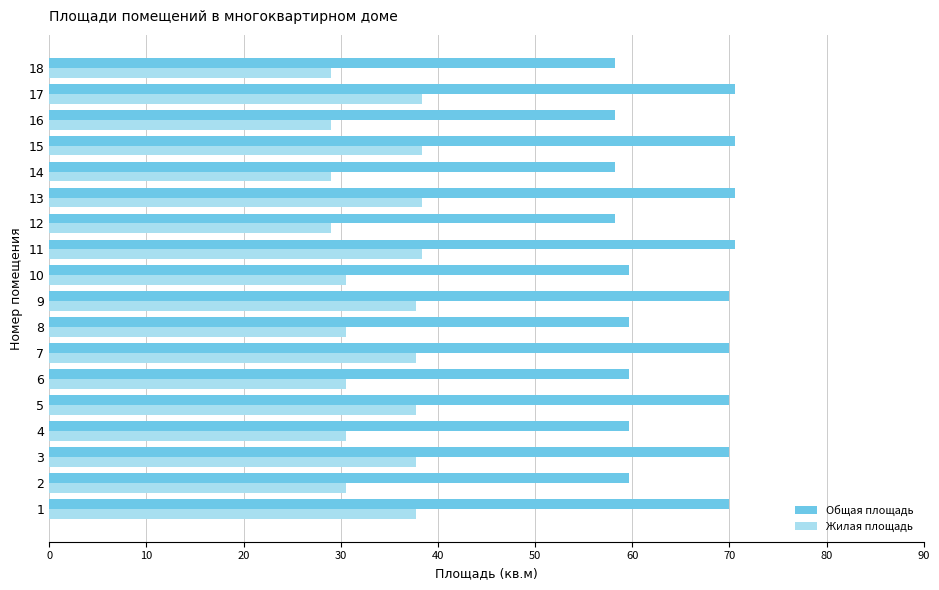

What is the difference between the maximum and minimum values in the Общая площадь series?

12.4